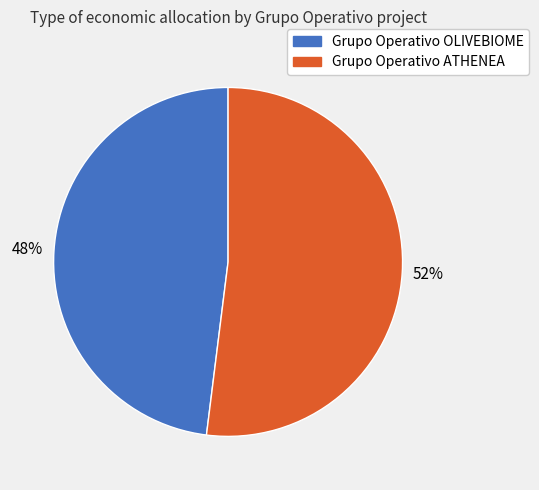

Which has a higher value, Grupo Operativo ATHENEA or Grupo Operativo OLIVEBIOME?

Grupo Operativo ATHENEA